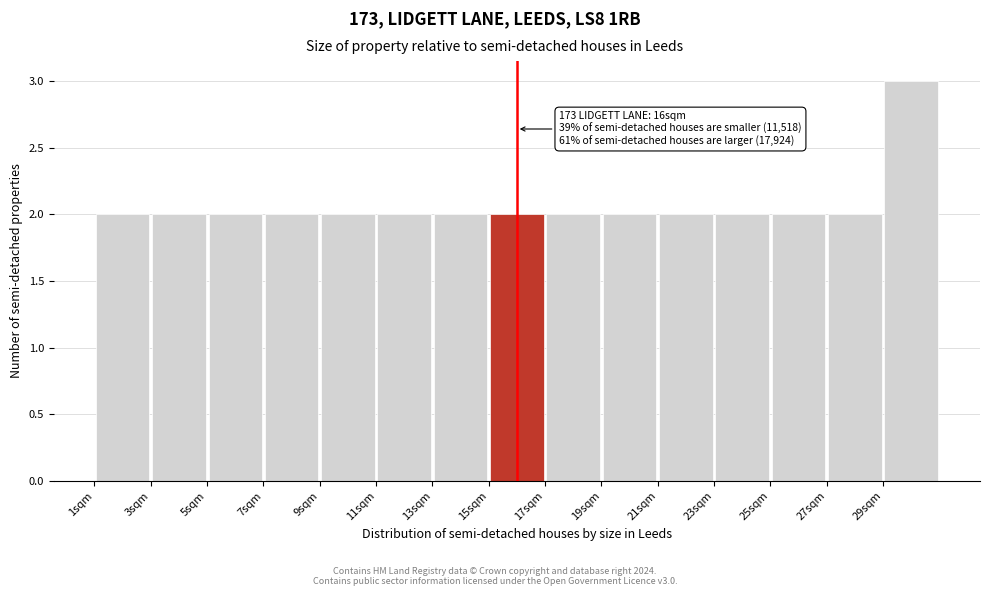

Over which range of the x-axis is the bar tallest?

29 to 31